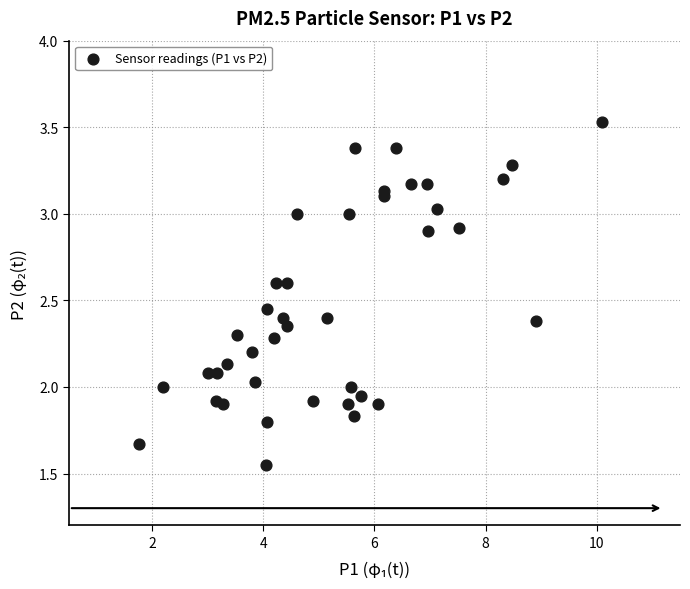

What is the range of X values (max minus min)?

8.3